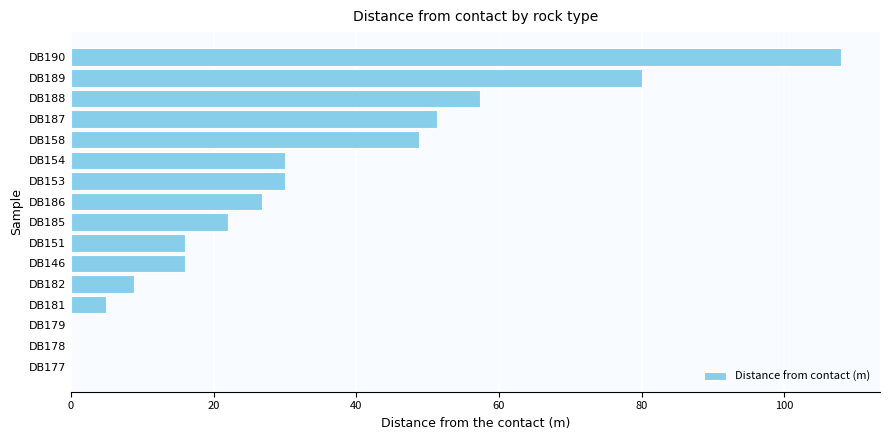

What is the sum of all values?

500.1